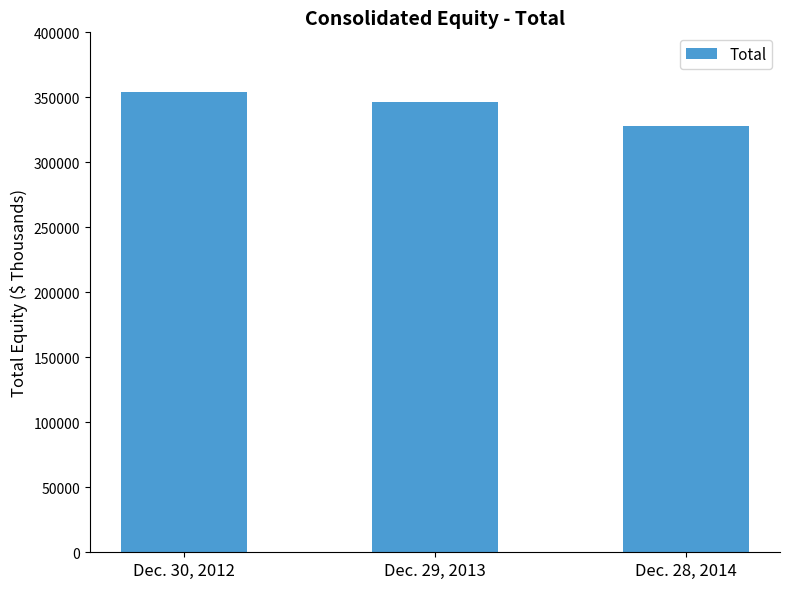

Which category has the highest value across all series?

Dec. 30, 2012